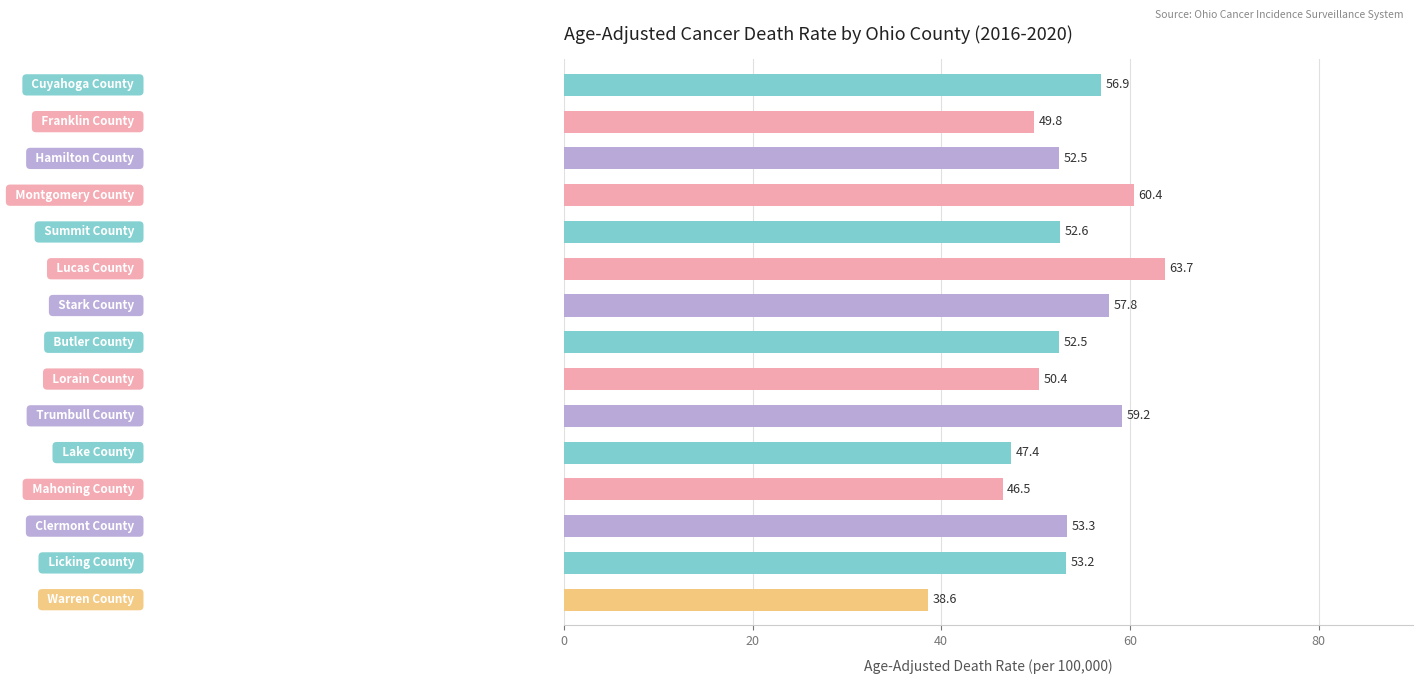

What is the greatest value displayed?

63.7